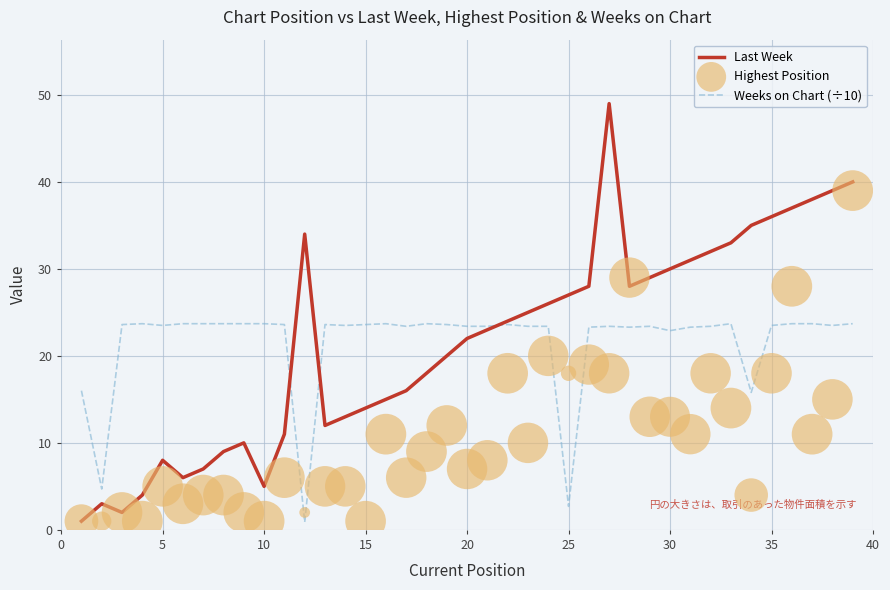

Which series has the widest spread of Y values?

Last Week